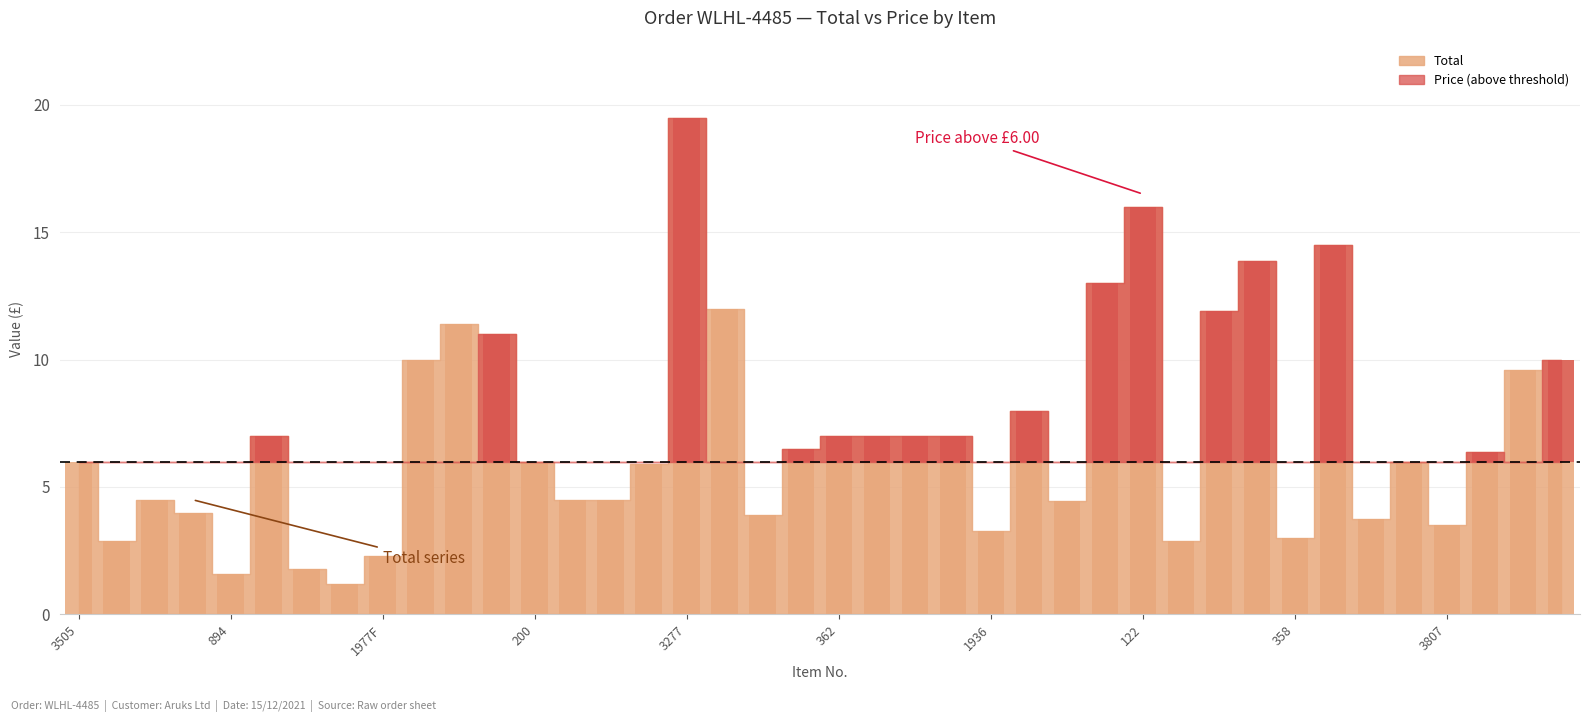

Which category has the highest value across all series?

3277